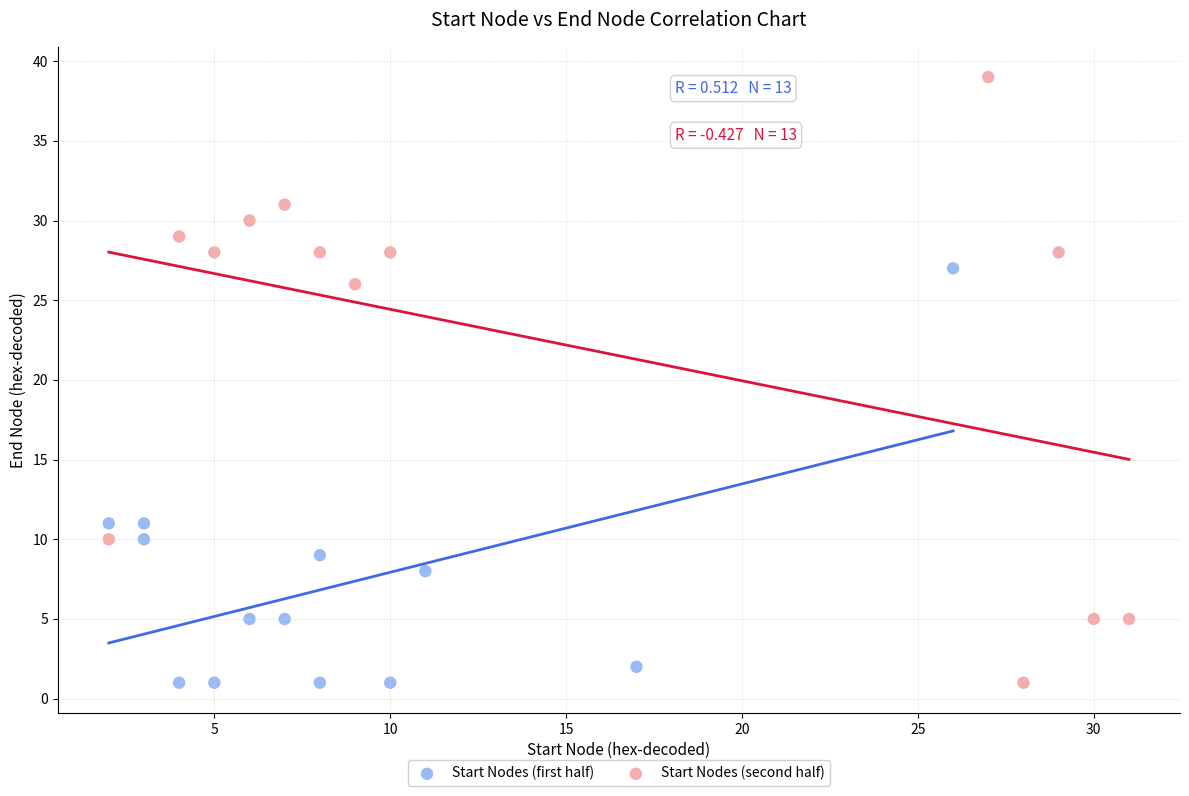

Which series reaches the maximum Y coordinate?

Start Nodes (second half)